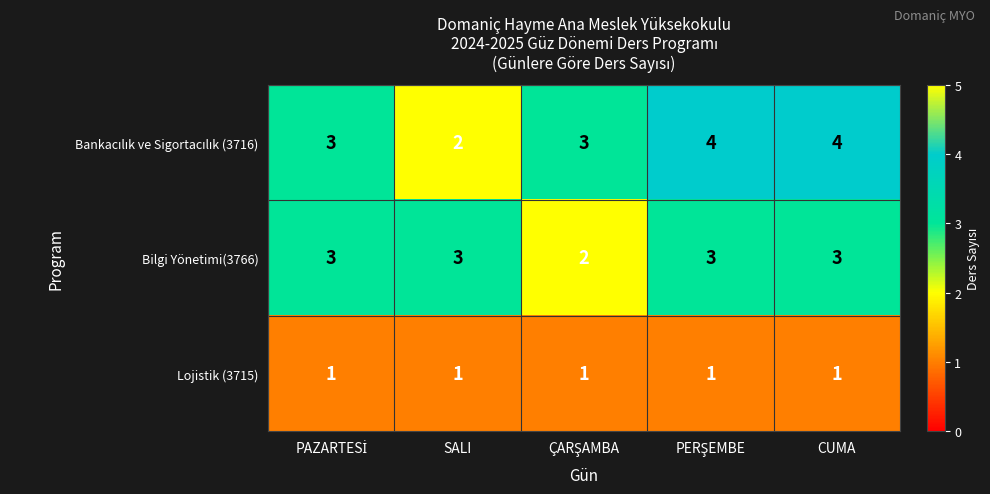

What is the total value across all series at SALI?

6